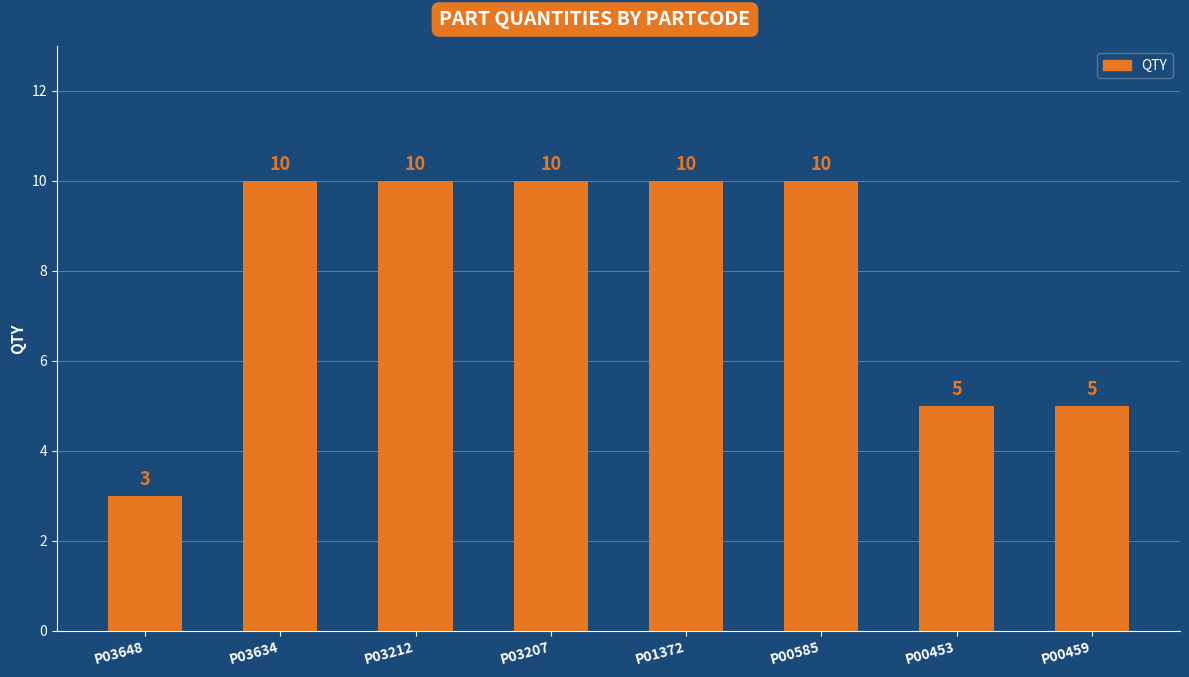

Reading left to right, extract all data points from this chart.

3	10	10	10	10	10	5	5